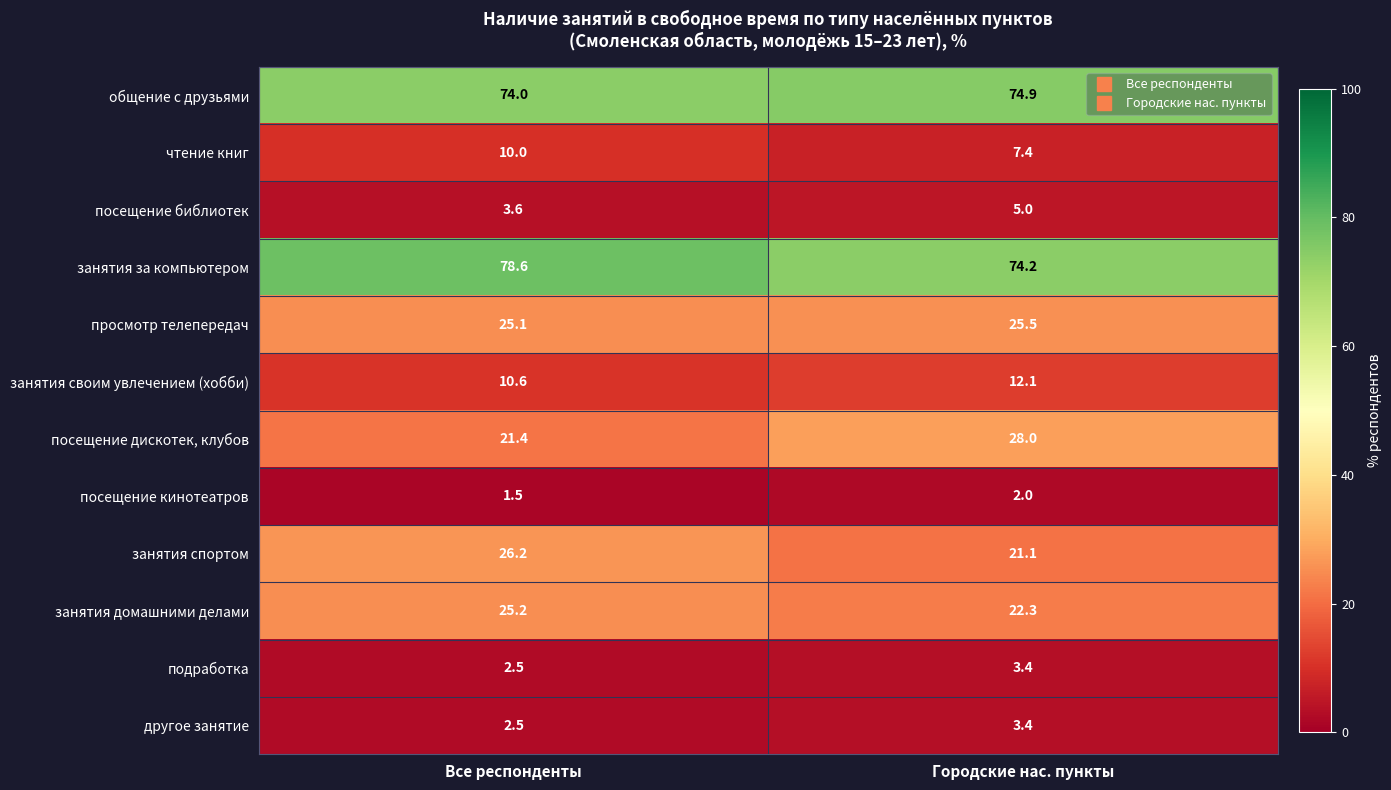

Where is посещение кинотеатров nearest to the value 1?

Все респонденты